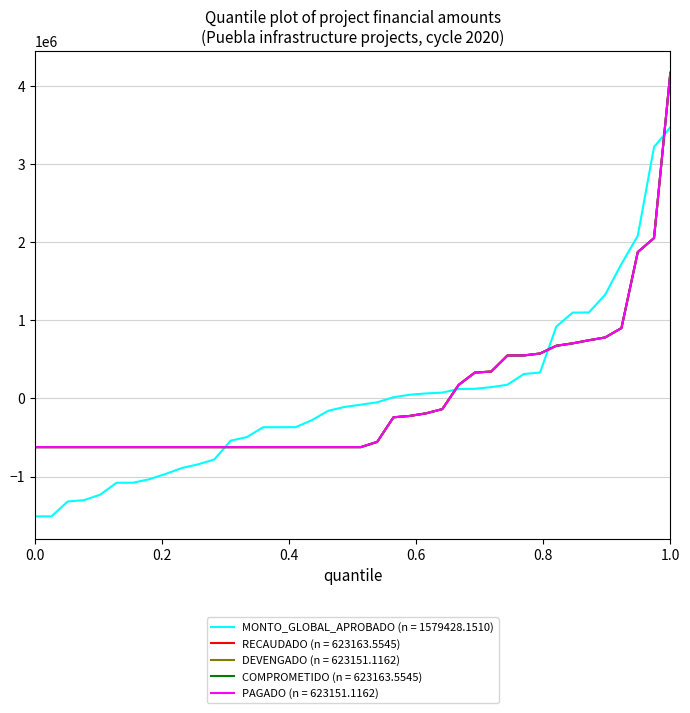

Does the chart display data point markers on the line(s)?

No